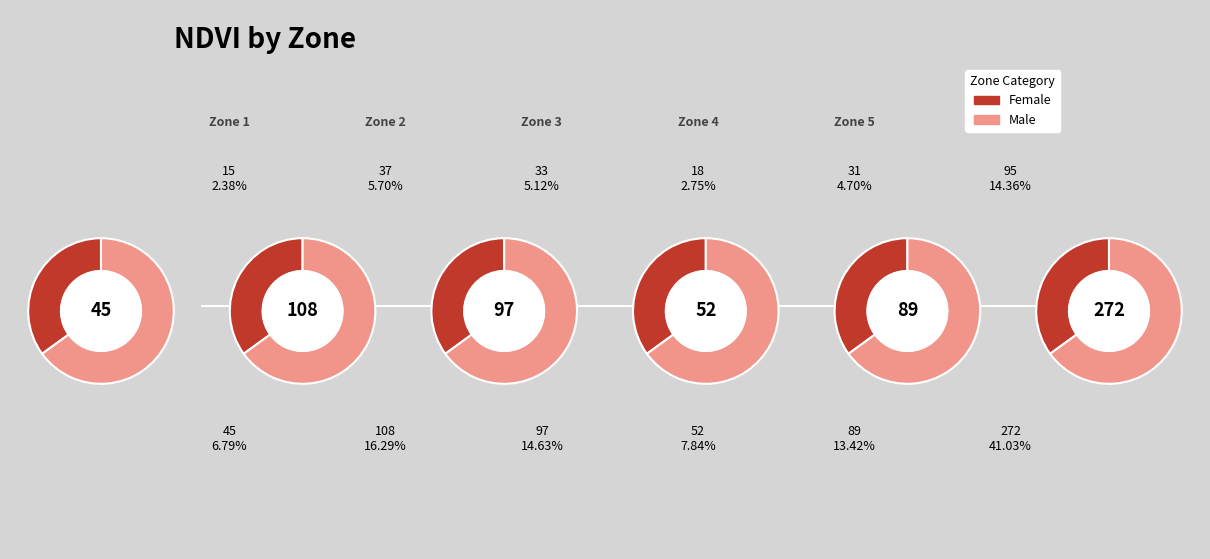

To the nearest percent, what is the difference between the largest and smallest slice percentages?

34%